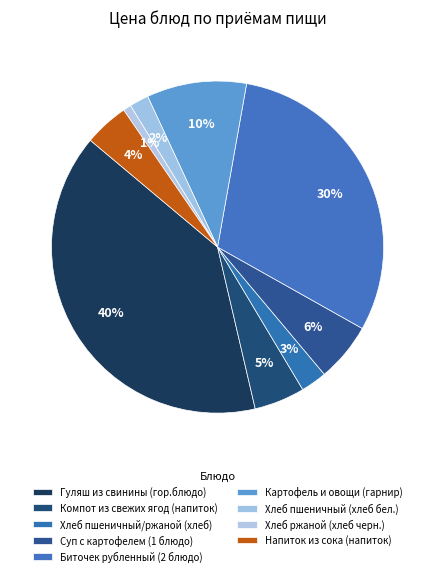

Count the number of slices in the pie.

9